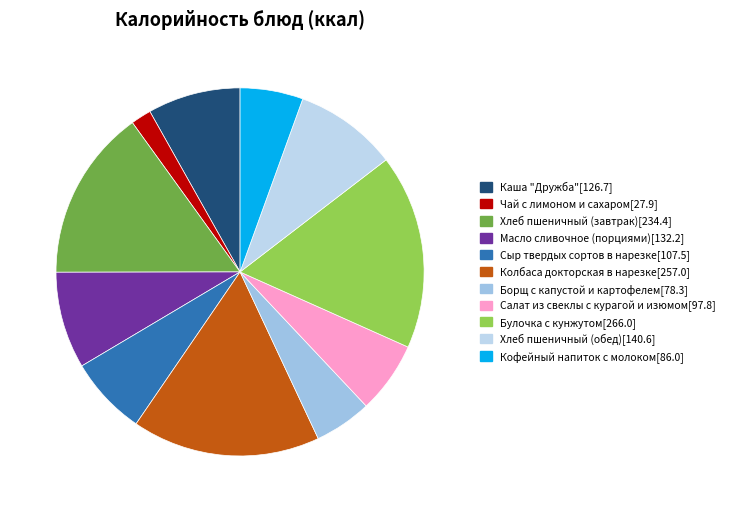

How many slices are in this pie chart?

11